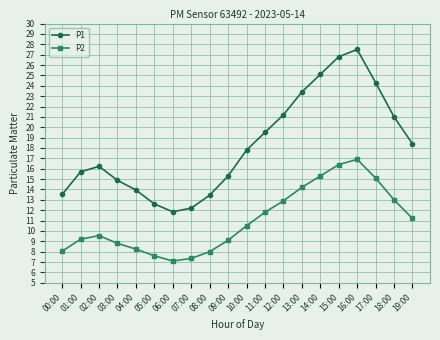

What is the label of the 12th point from the left?

11:00